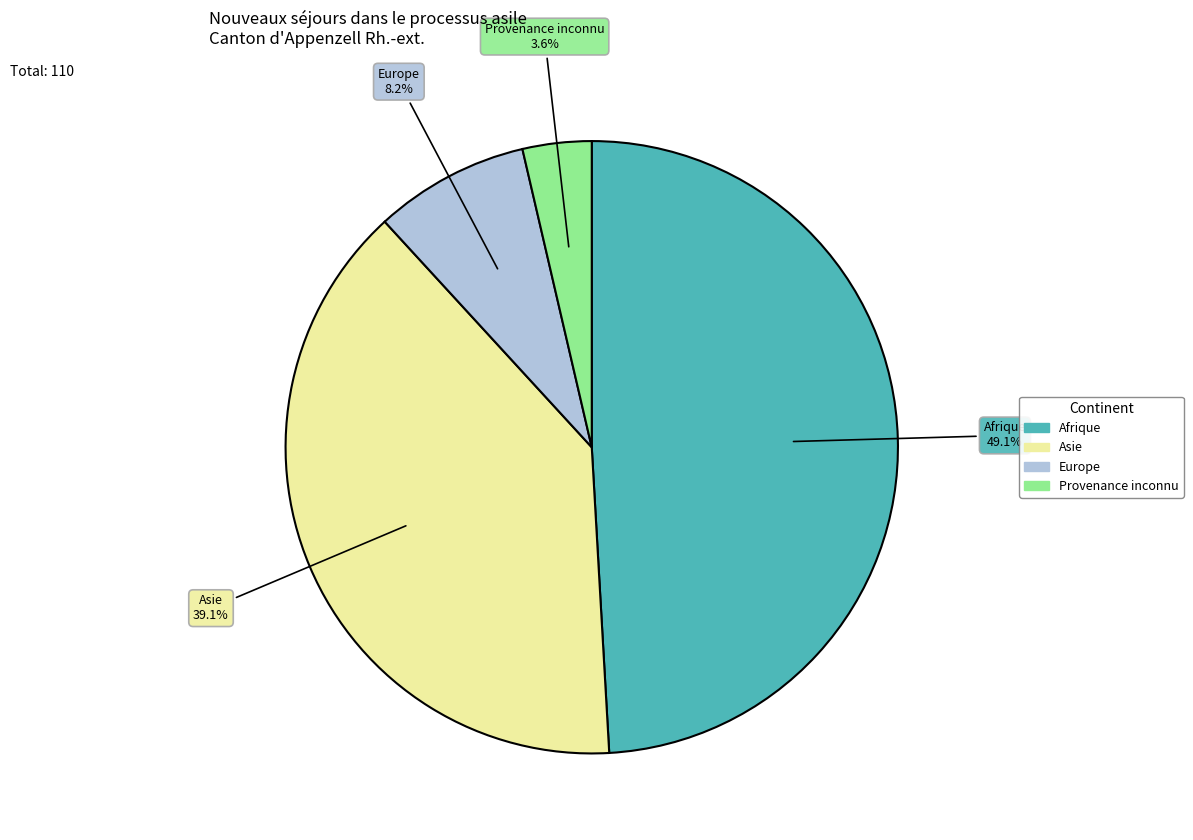

To the nearest percent, what percentage of the pie is Asie?

39%